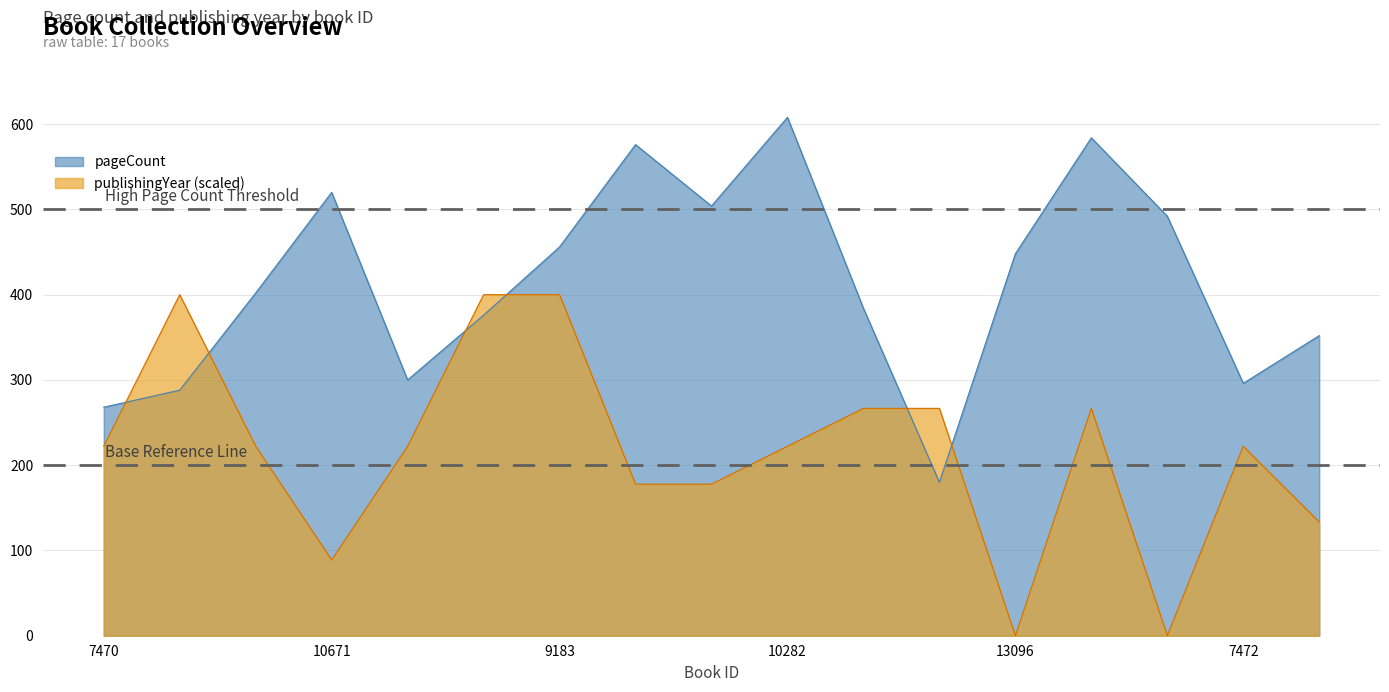

What is the label of the 13th point from the right?

9138